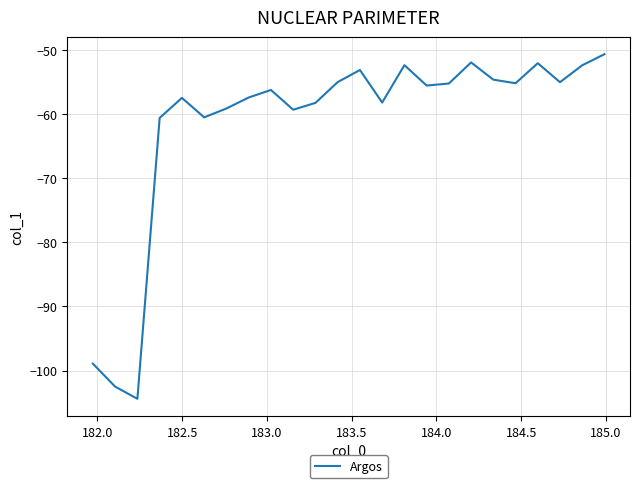

What is the difference between the maximum and minimum values?

53.7